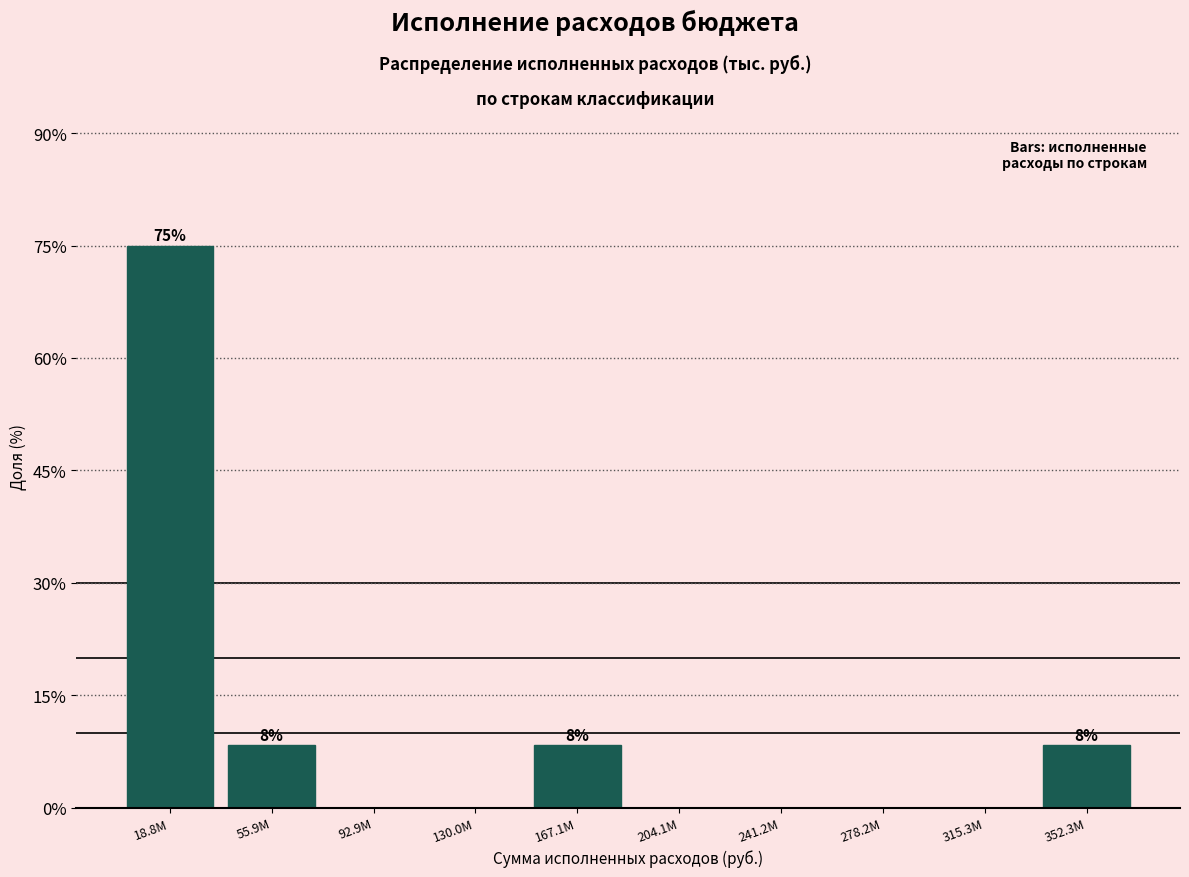

Reading left to right, list all the values displayed in this chart.

18.8M=75.0	55.9M=8.3	92.9M=0.0	130.0M=0.0	167.1M=8.3	204.1M=0.0	241.2M=0.0	278.2M=0.0	315.3M=0.0	352.3M=8.3